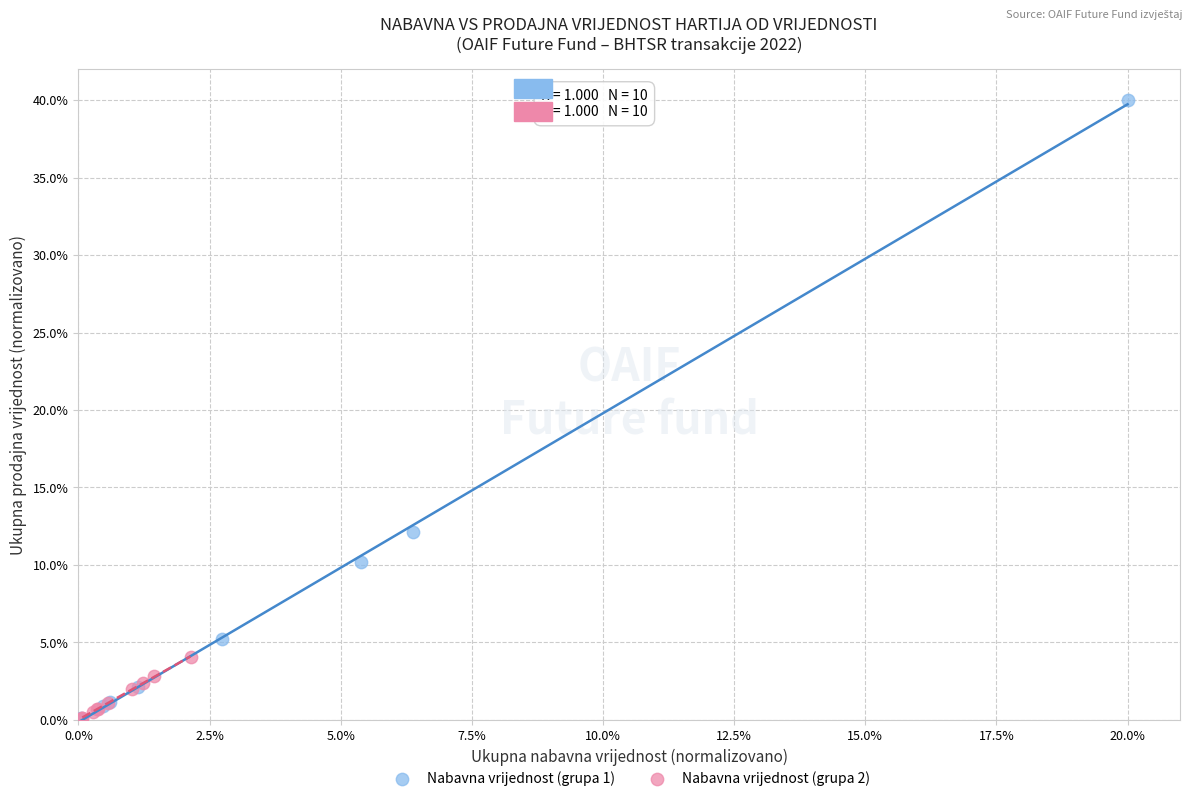

Which series contains the highest Y value?

Nabavna vrijednost (grupa 1)